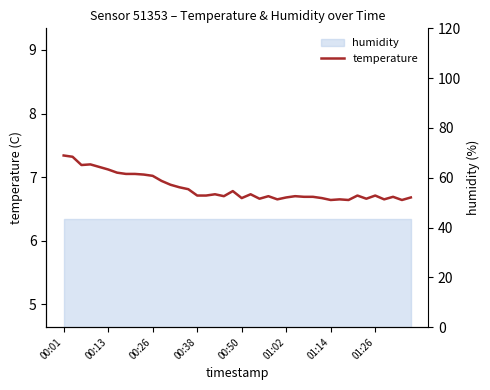

What is the difference between the maximum and second lowest values?

0.7